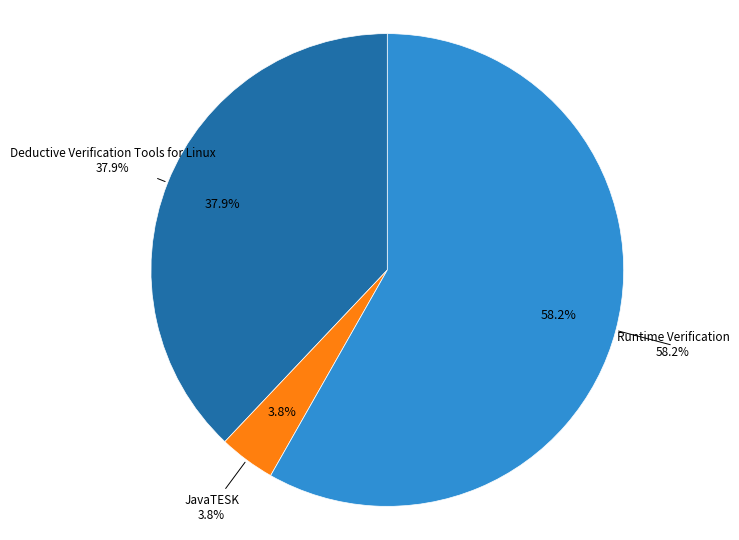

What is the smallest slice in the pie chart?

JavaTESK